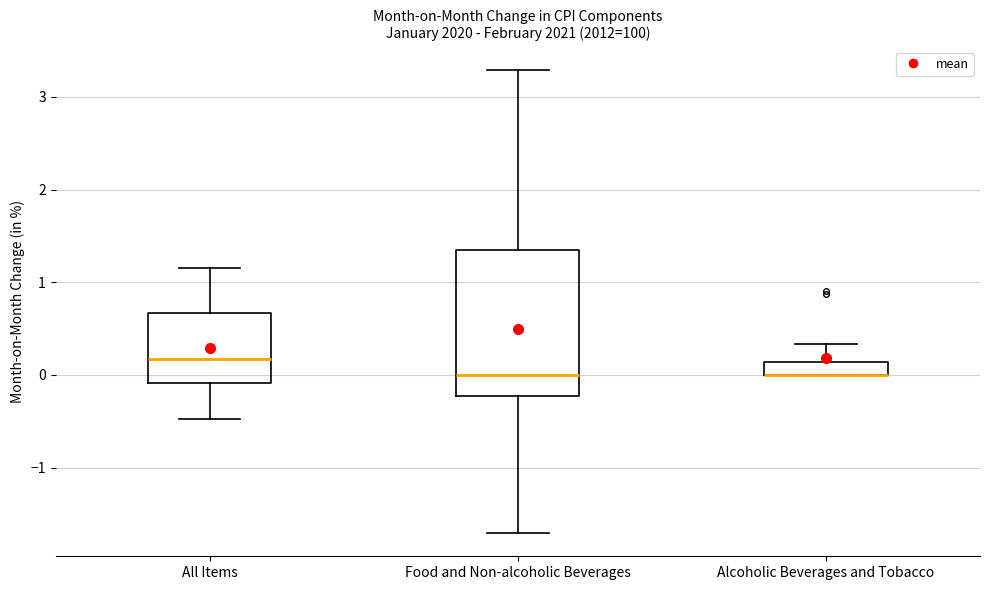

Where does the median line of the box for Food and Non-alcoholic Beverages sit on the y-axis? The values are not printed on the chart, so give them approximately, as read against the axis.

0.0